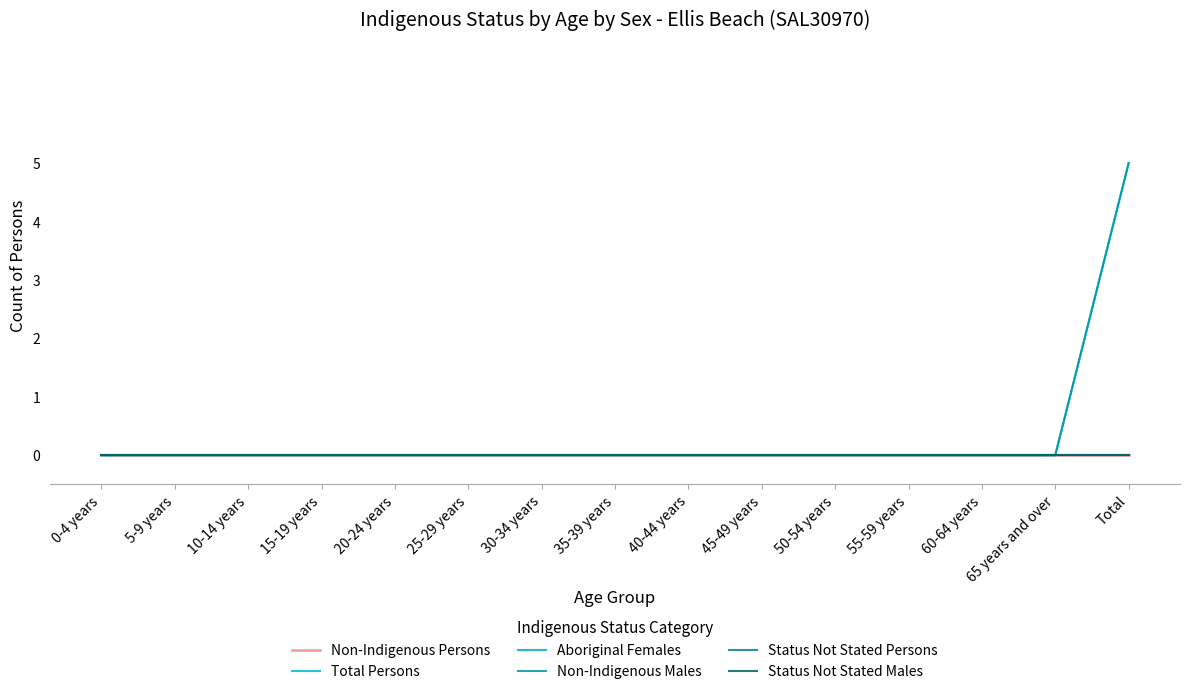

Reading left to right, what are all the values shown in this chart?

Non-Indigenous Persons: 0	0	0	0	0	0	0	0	0	0	0	0	0	0	0
Total Persons: 0	0	0	0	0	0	0	0	0	0	0	0	0	0	5
Aboriginal Females: 0	0	0	0	0	0	0	0	0	0	0	0	0	0	0
Non-Indigenous Males: 0	0	0	0	0	0	0	0	0	0	0	0	0	0	5
Status Not Stated Persons: 0	0	0	0	0	0	0	0	0	0	0	0	0	0	0
Status Not Stated Males: 0	0	0	0	0	0	0	0	0	0	0	0	0	0	0